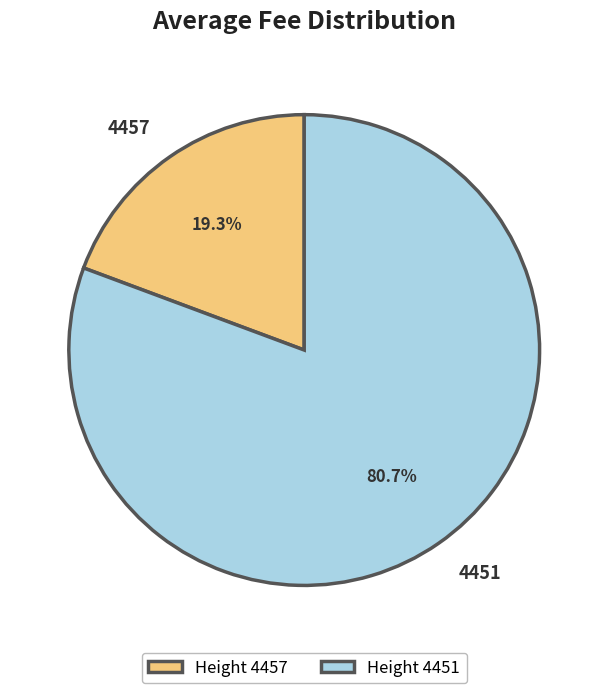

Rank the categories by value from highest to lowest.

Height 4451, Height 4457